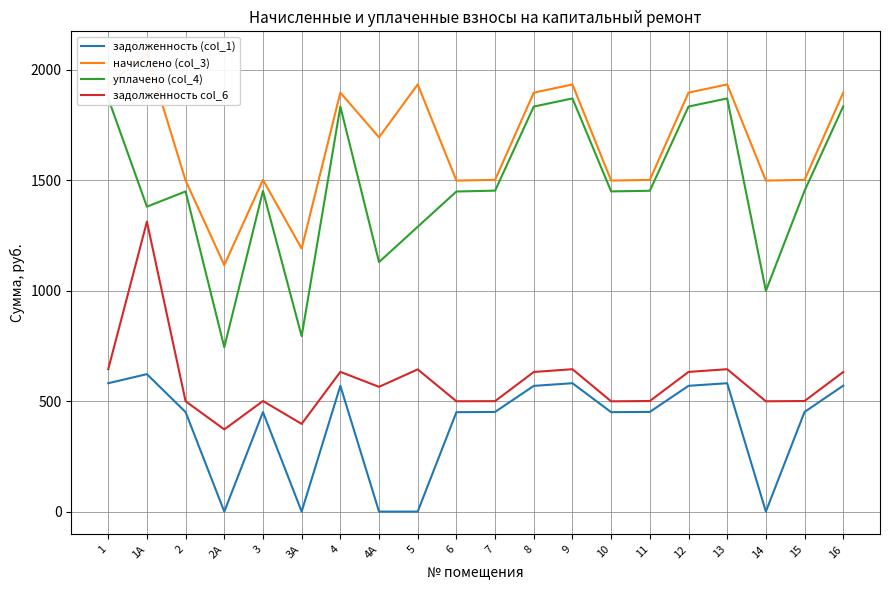

List the series in order of their peak value, lowest first.

задолженность (col_1), задолженность col_6, уплачено (col_4), начислено (col_3)